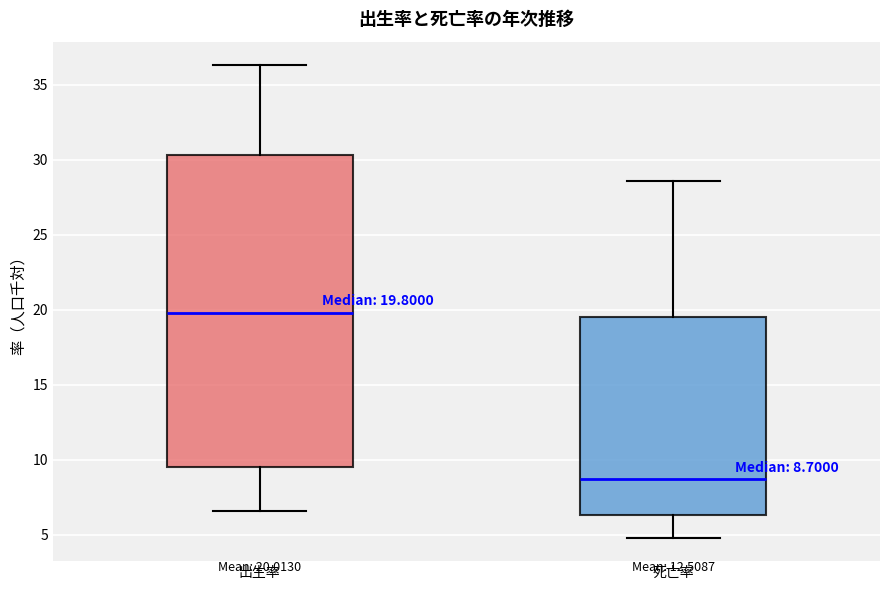

Which box has the highest median line?

出生率